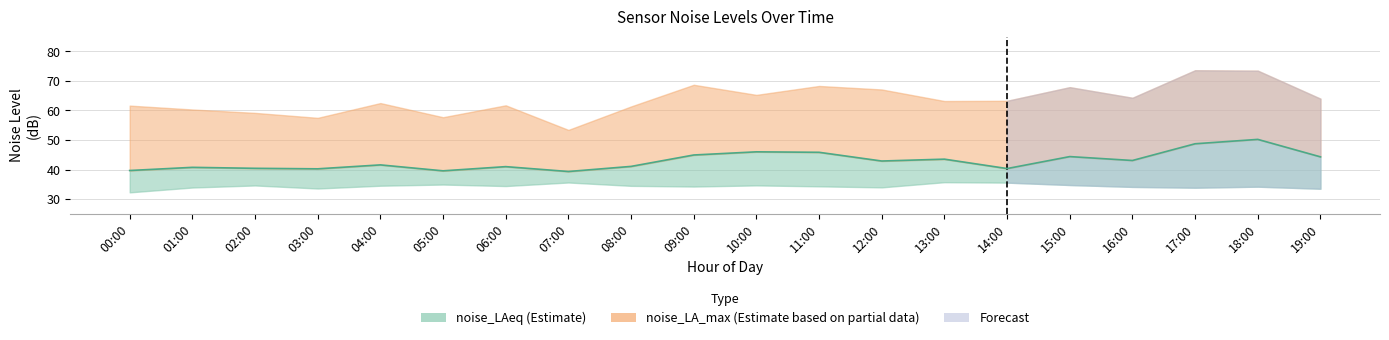

Reading left to right, transcribe all the data shown in this chart.

00:00=39.7	01:00=40.7	02:00=40.4	03:00=40.2	04:00=41.6	05:00=39.6	06:00=41.0	07:00=39.3	08:00=41.1	09:00=44.9	10:00=46.0	11:00=45.8	12:00=42.9	13:00=43.5	14:00=40.3	15:00=44.4	16:00=43.1	17:00=48.7	18:00=50.2	19:00=44.3